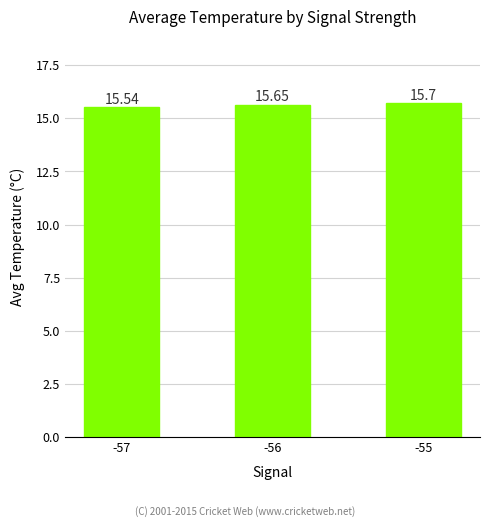

What value does the data have at -55?

15.7